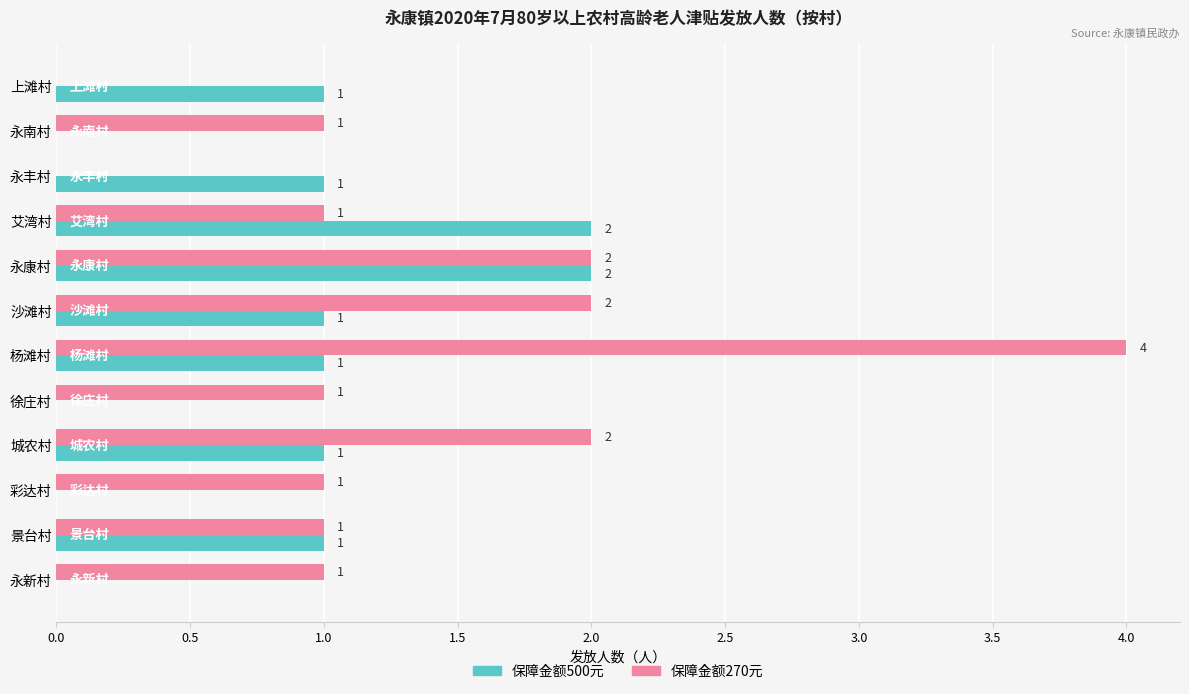

What is the total value across all series at 沙滩村?

3